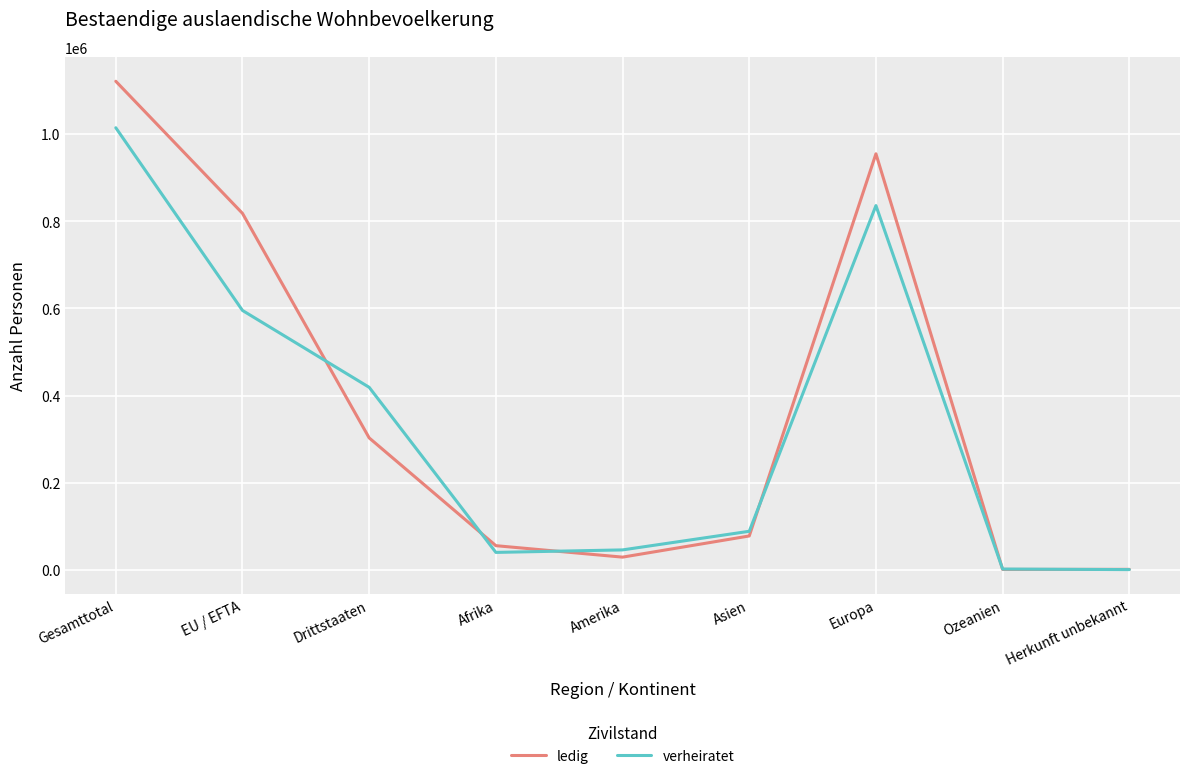

Which series has the largest range (max minus min)?

ledig